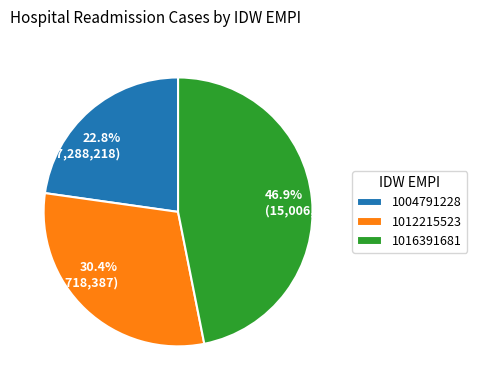

To the nearest percent, what is the average slice percentage?

33%